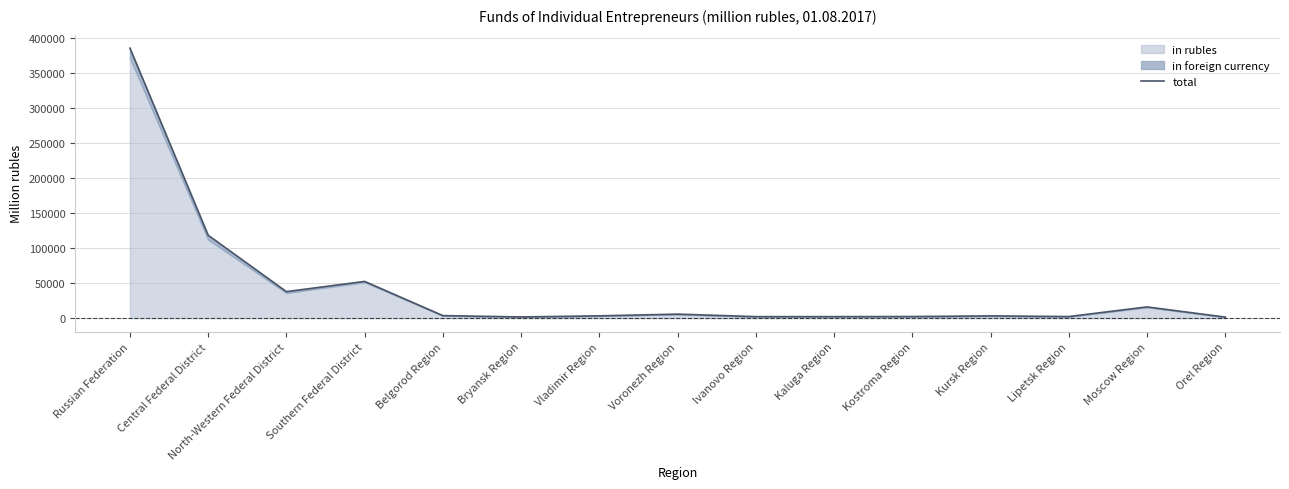

Rank the categories by value from lowest to highest.

Orel Region, Bryansk Region, Ivanovo Region, Kaluga Region, Lipetsk Region, Kostroma Region, Kursk Region, Vladimir Region, Belgorod Region, Voronezh Region, Moscow Region, North-Western Federal District, Southern Federal District, Central Federal District, Russian Federation